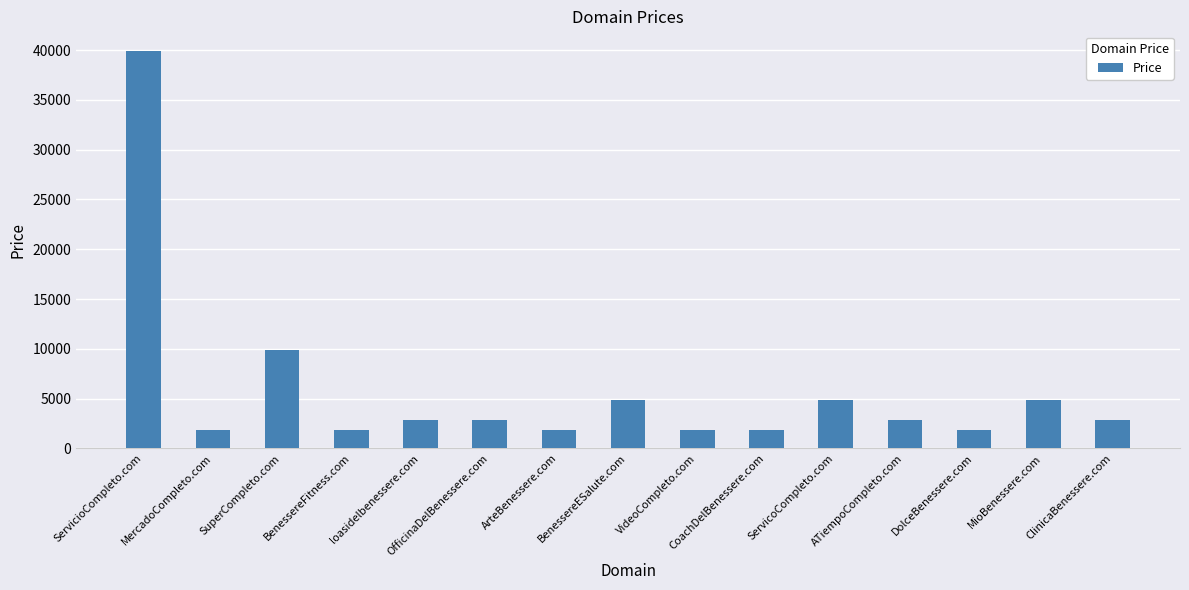

What is the change in value from ServicioCompleto.com to ArteBenessere.com?

-38000